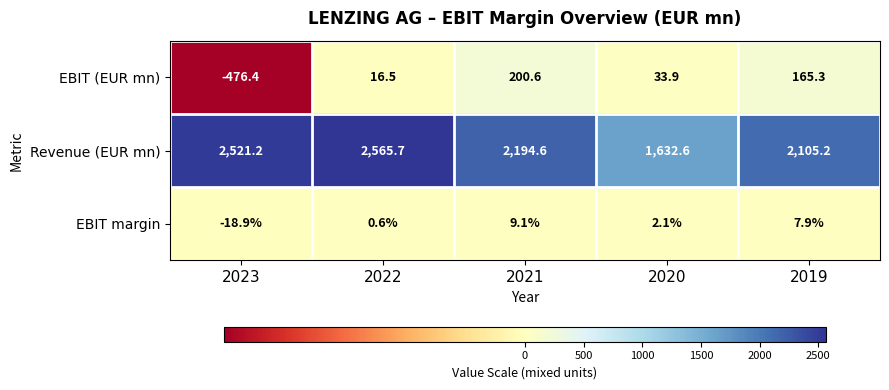

The Revenue (EUR mn) series shows 695.0 at 2021. True or false?

False